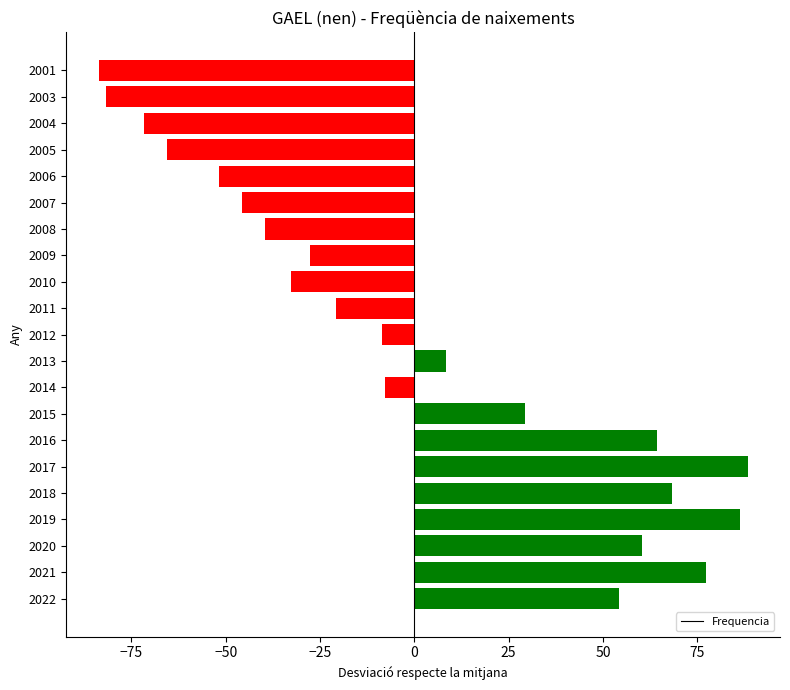

What is the difference between the second highest and second lowest values?

168.0